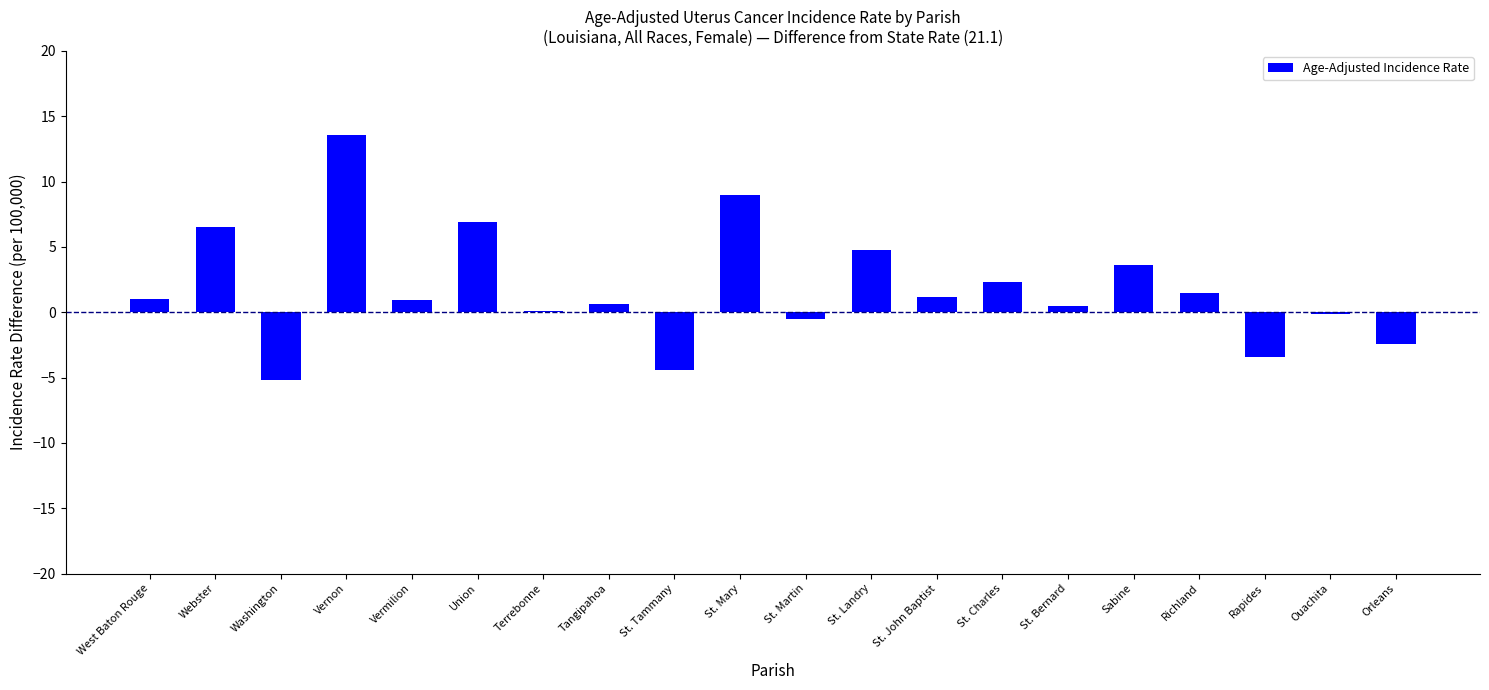

How many series are shown in this chart?

1